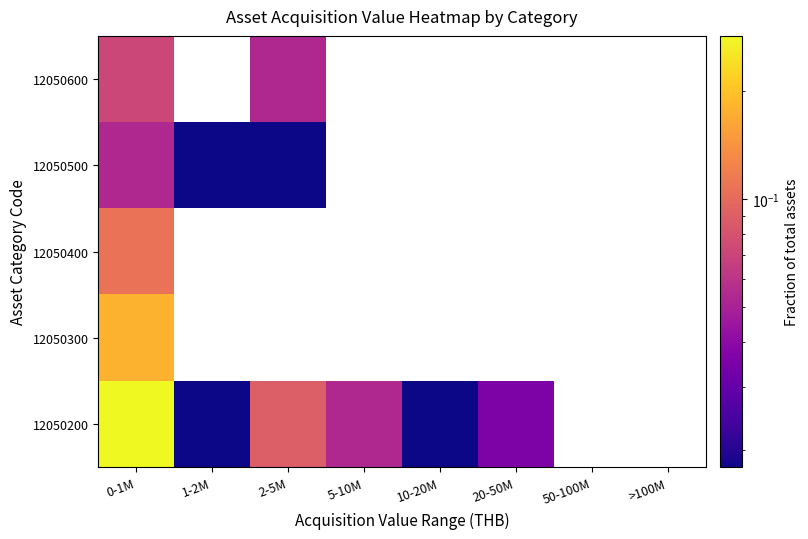

At which category is the sum across all series the highest?

0-1M